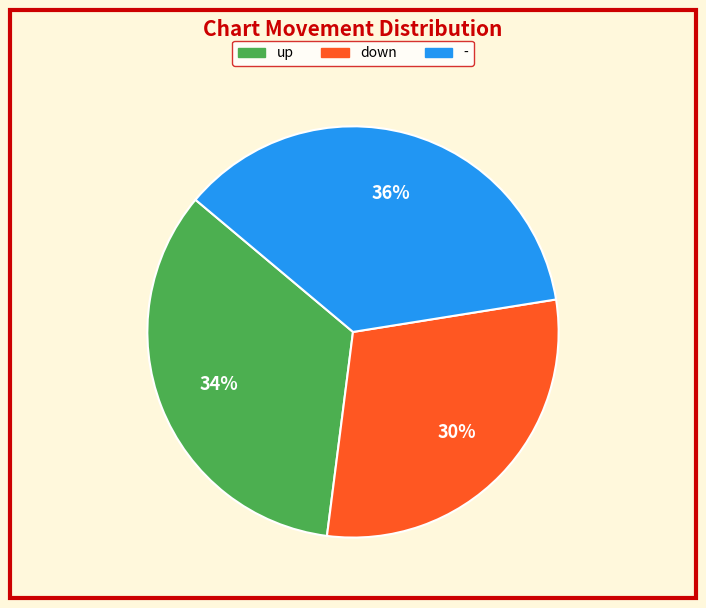

How many segments does this pie chart have?

3